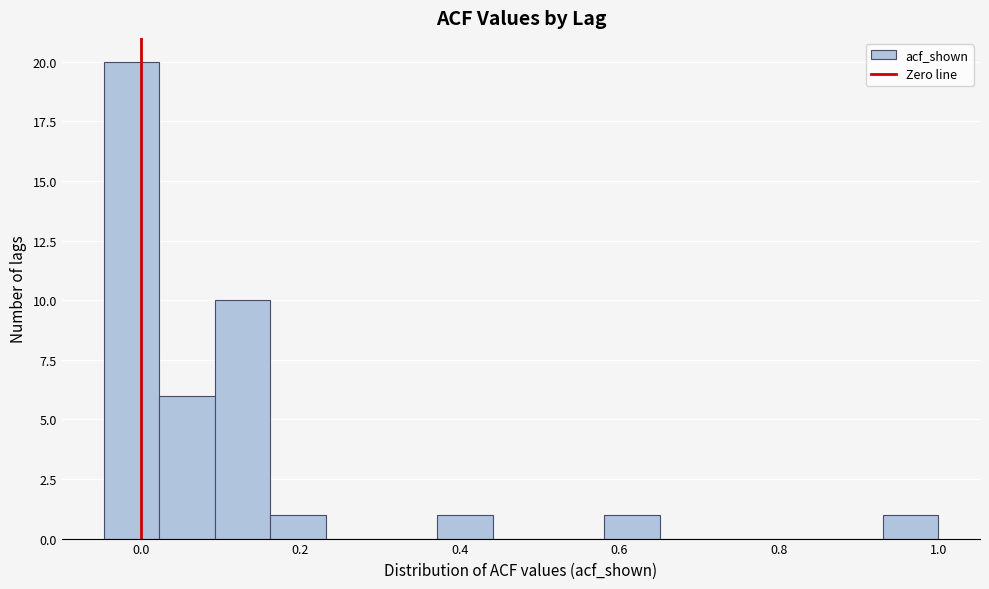

Around what value on the x-axis is the tallest bar? Give the approximate position of its centre, as read against the axis.

-0.02